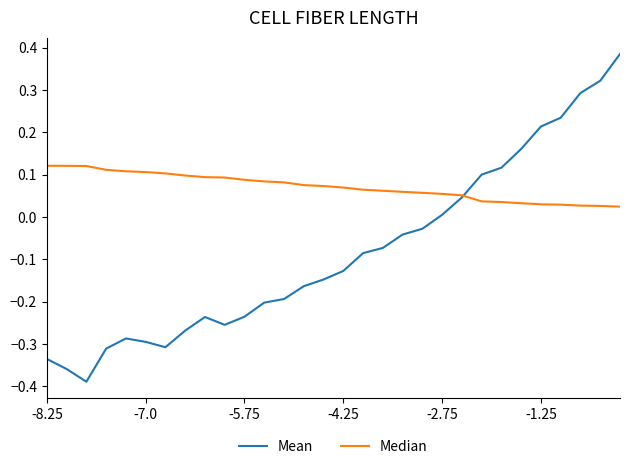

Which series has the largest total across all categories?

Median